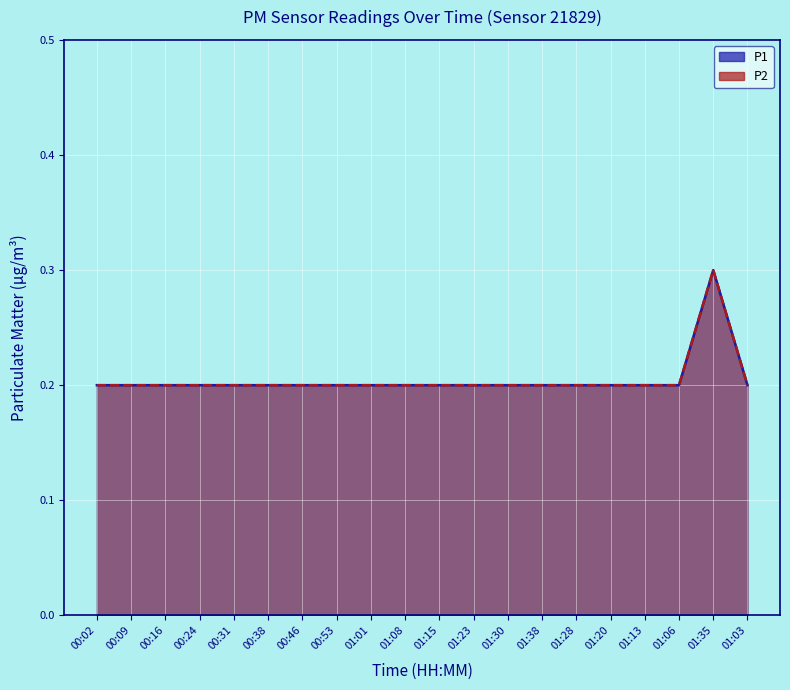

True or false: P1 and P2 intersect in this chart.

False